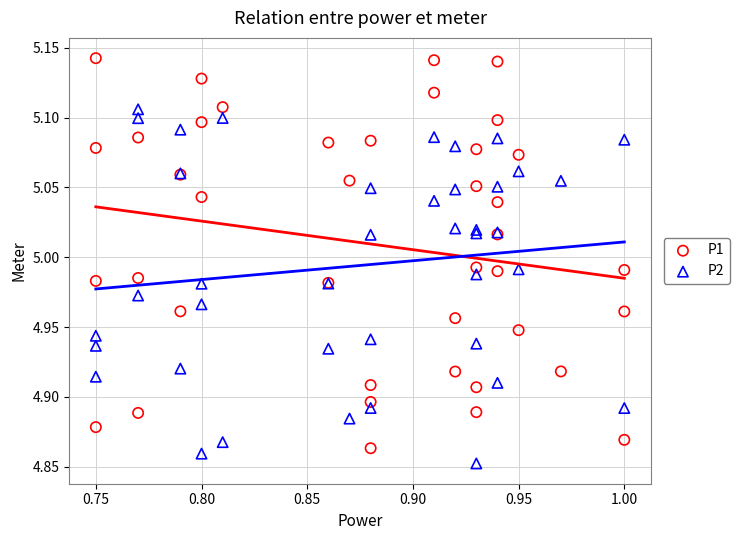

Which series has the largest Y range (max minus min)?

P1